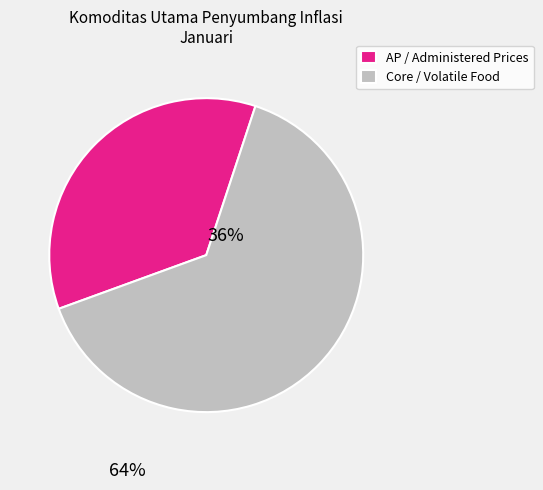

Which slice is the smallest?

AP / Administered Prices